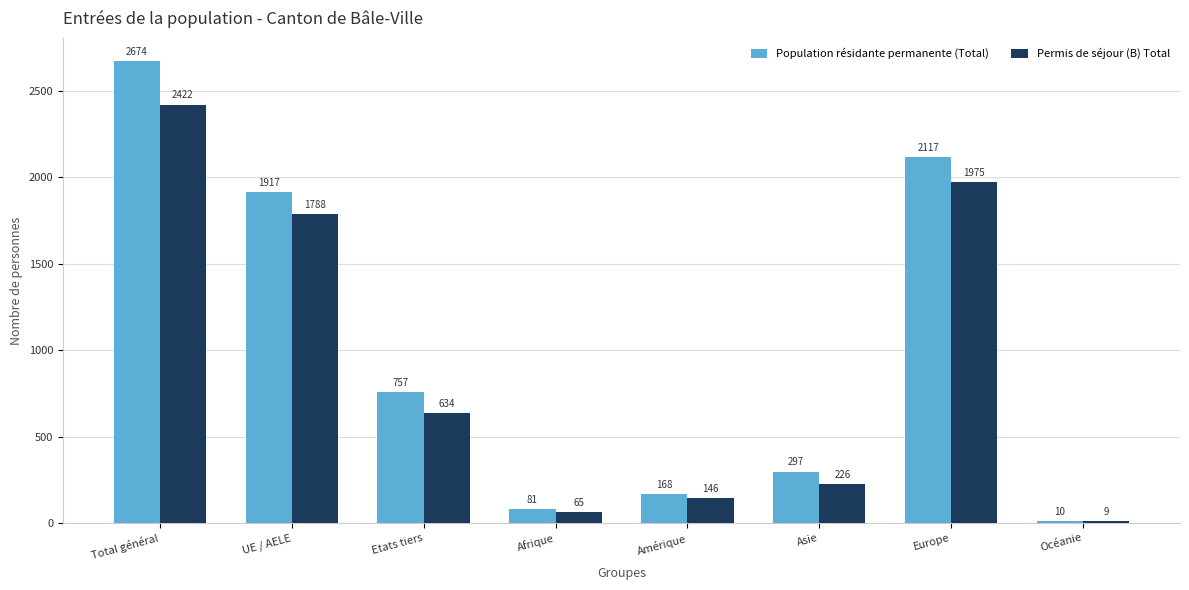

Reading right to left, extract all data points from this chart.

Population résidante permanente (Total): 10	2117	297	168	81	757	1917	2674
Permis de séjour (B) Total: 9	1975	226	146	65	634	1788	2422